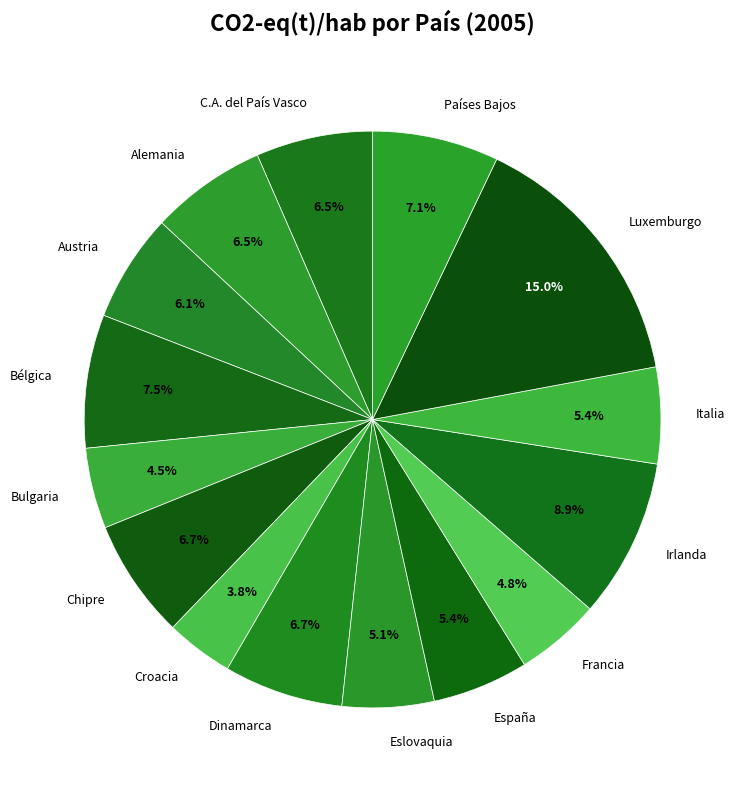

What percentage is the Croacia slice, to the nearest percent?

4%